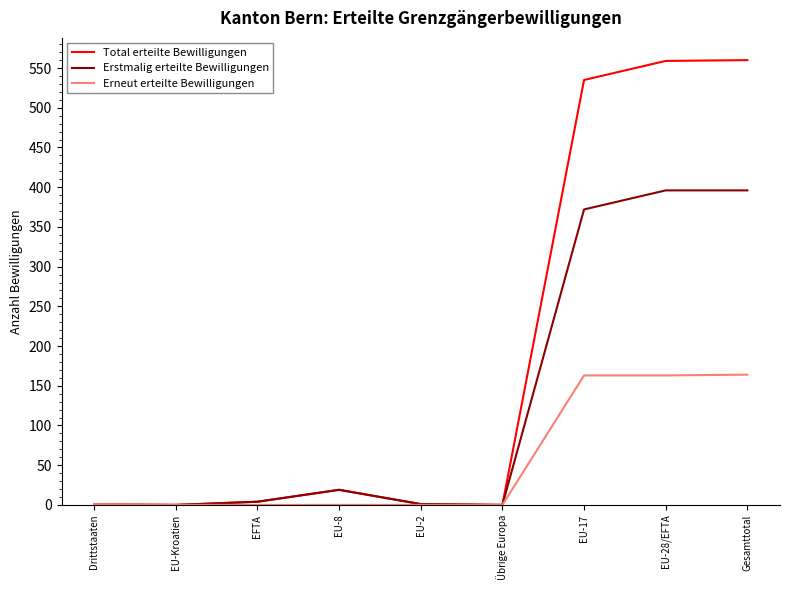

The value of Total erteilte Bewilligungen at EU-Kroatien is 0. True or false?

True